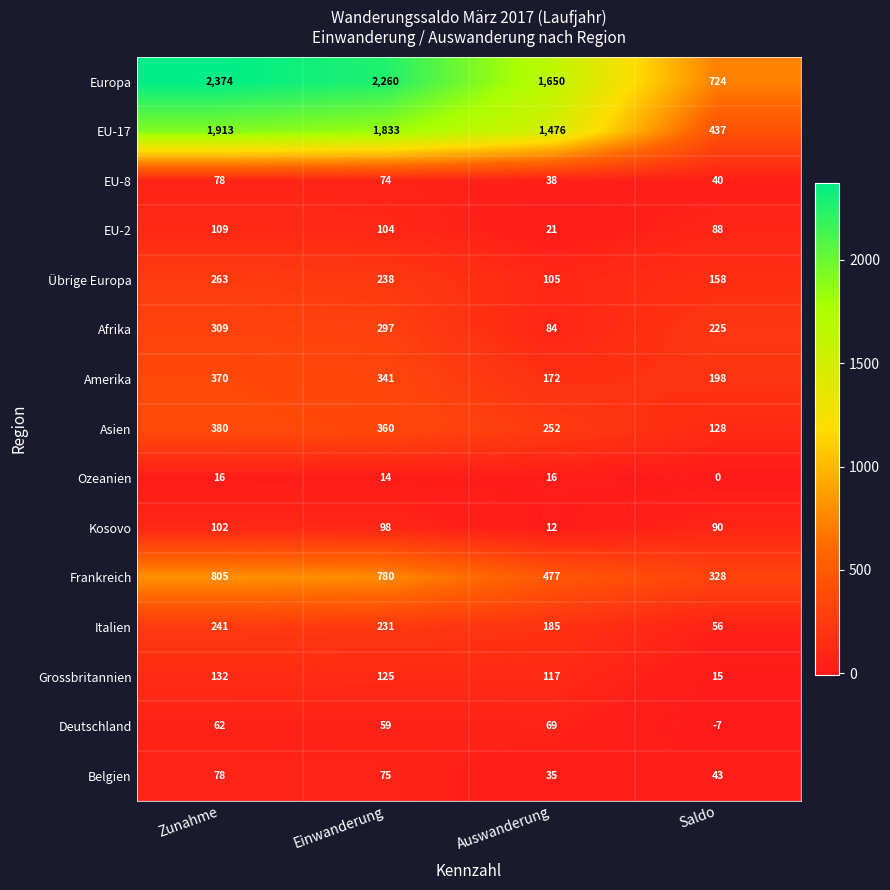

At how many categories does at least one series exceed 664?

4